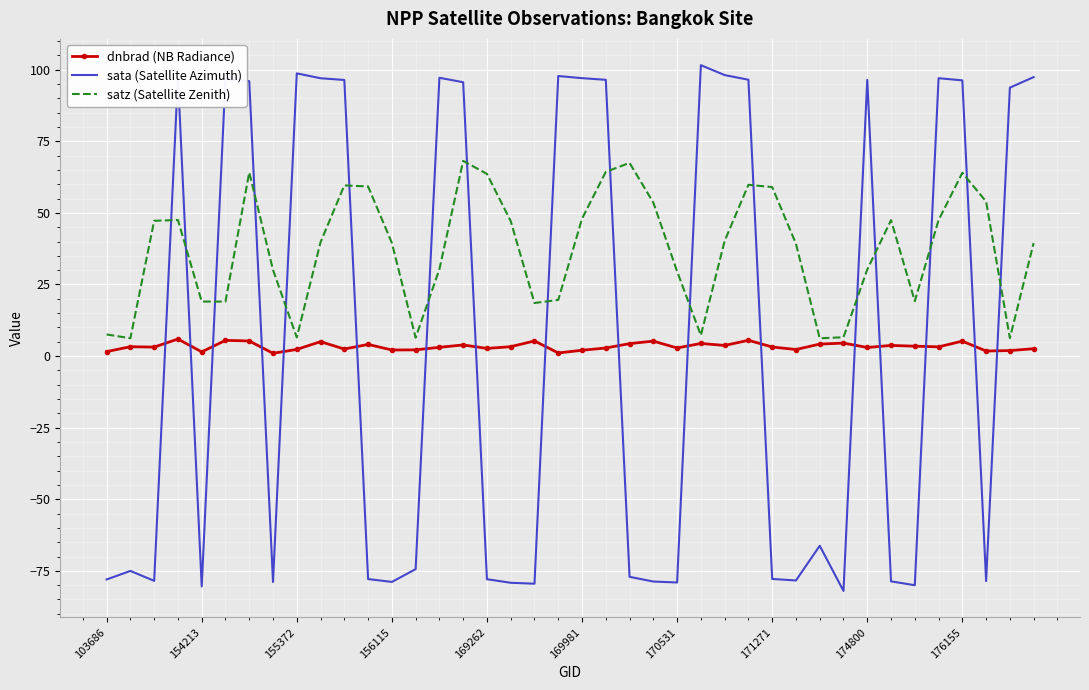

In sata (Satellite Azimuth), how many points are lower than both neighbors (excluding endpoints)?

10